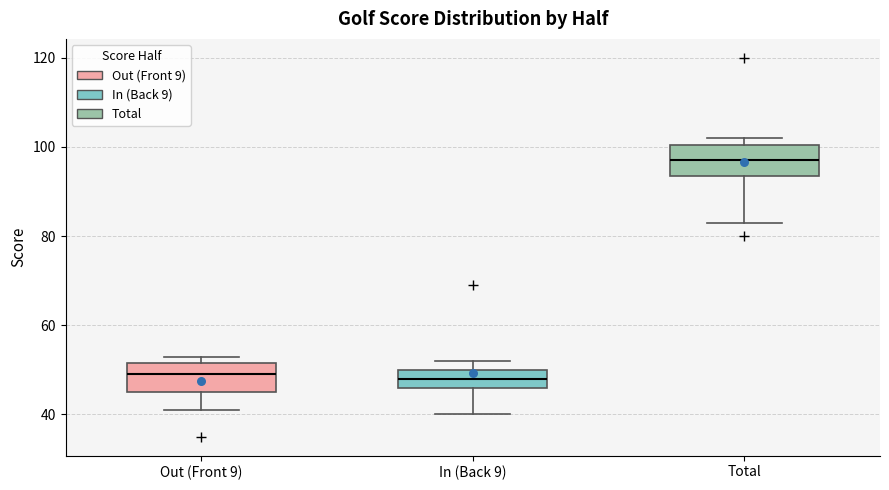

Where does the lower whisker of the box for Total end on the y-axis? The values are not printed on the chart, so give them approximately, as read against the axis.

84